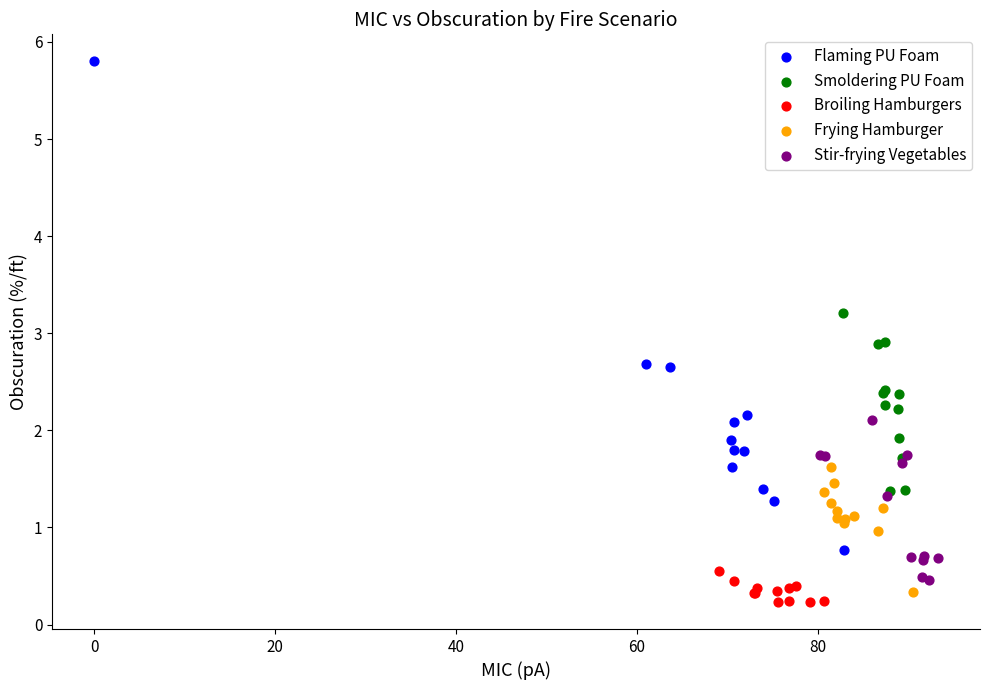

Which series has the largest Y range (max minus min)?

Flaming PU Foam